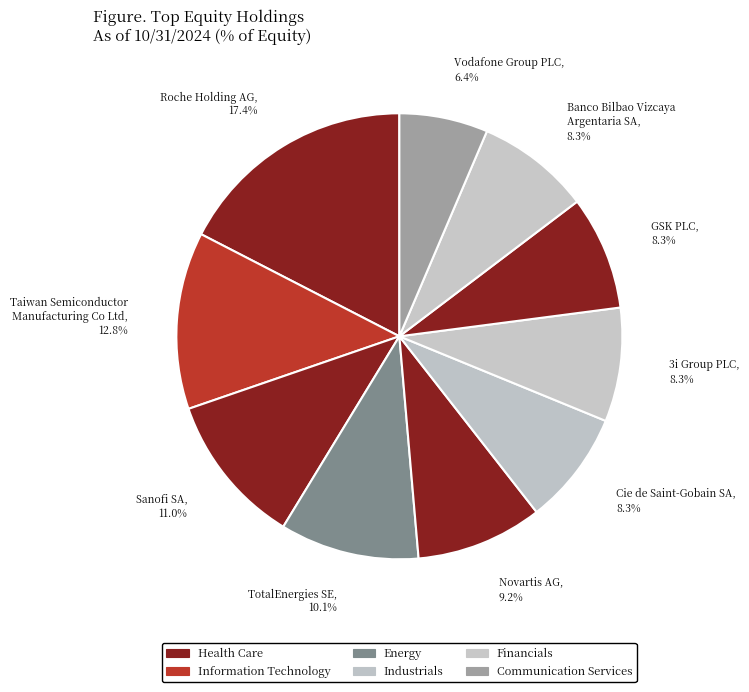

How many slices are in this pie chart?

10